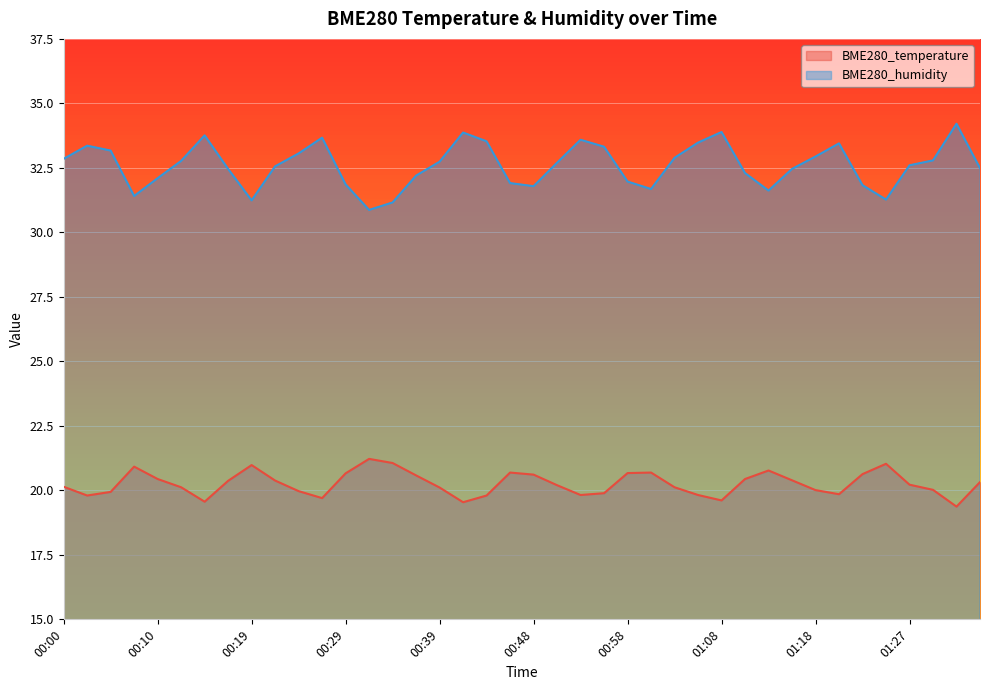

Reading right to left, transcribe all the data shown in this chart.

BME280_temperature: 20.3	19.4	20.0	20.2	21.0	20.6	19.9	20.0	20.4	20.8	20.4	19.6	19.8	20.1	20.7	20.7	19.9	19.8	20.2	20.6	20.7	19.8	19.5	20.1	20.6	21.1	21.2	20.7	19.7	20.0	20.4	21.0	20.4	19.6	20.1	20.4	20.9	19.9	19.8	20.1
BME280_humidity: 32.5	34.2	32.8	32.6	31.3	31.8	33.5	32.9	32.5	31.6	32.3	33.9	33.5	32.9	31.7	32.0	33.3	33.6	32.7	31.8	31.9	33.5	33.9	32.7	32.2	31.2	30.9	31.9	33.7	33.1	32.6	31.2	32.5	33.8	32.8	32.1	31.4	33.2	33.4	32.9